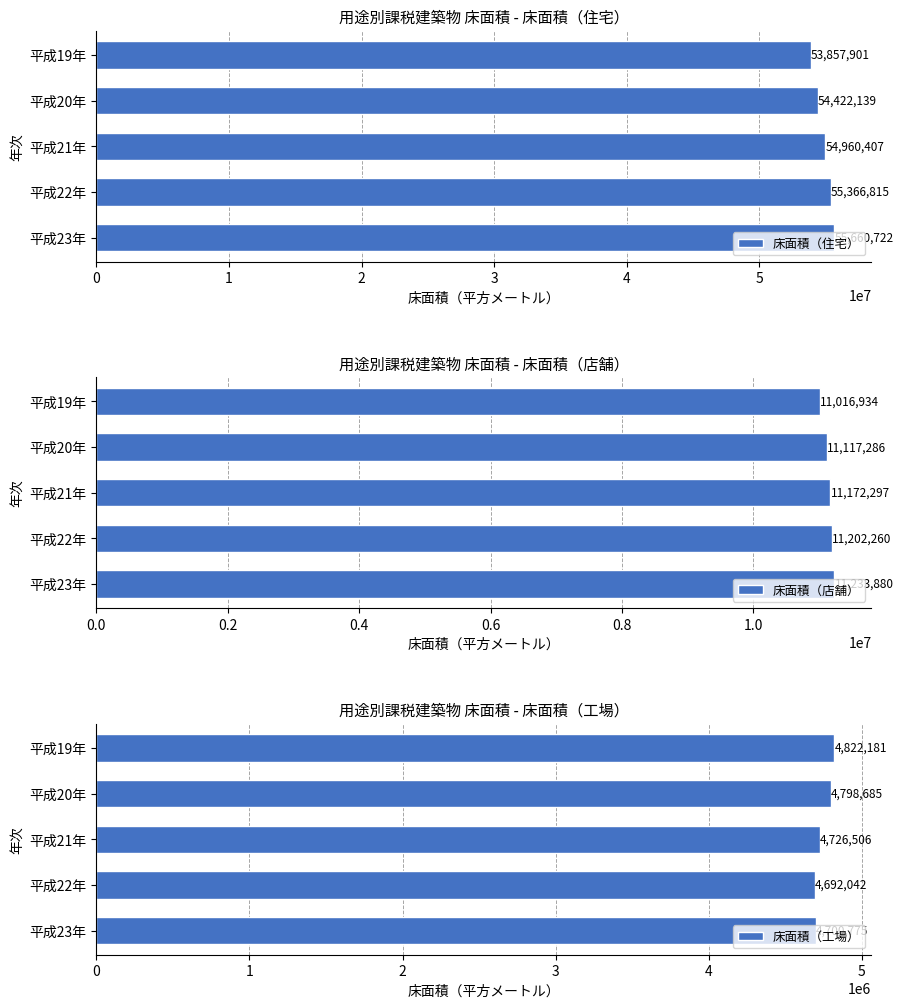

List the labels in order of 床面積（住宅） value, largest first.

平成23年, 平成22年, 平成21年, 平成20年, 平成19年